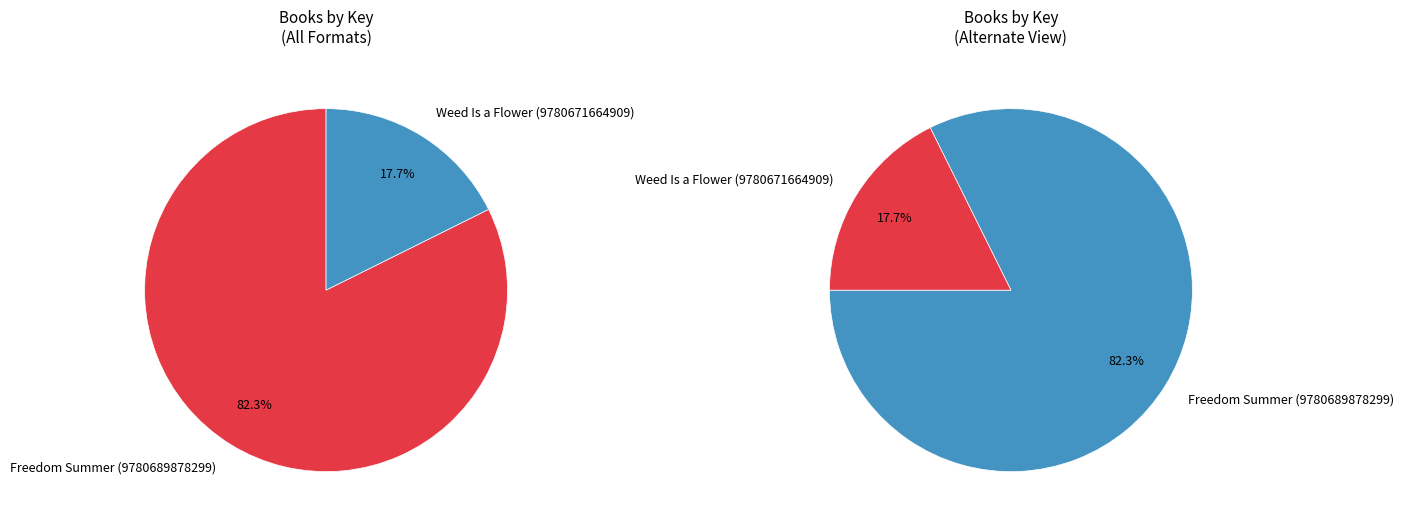

What is the change in value from Freedom Summer (9780689878299) to Weed Is a Flower (9780671664909)?

-1186608